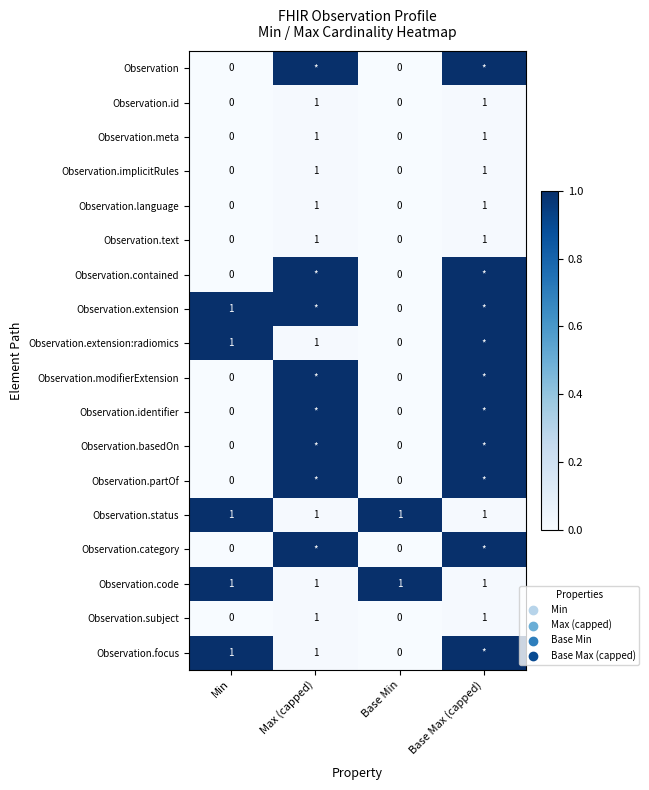

Is the value of Observation.extension:radiomics at Min greater than the value of Observation.modifierExtension at Min?

Yes